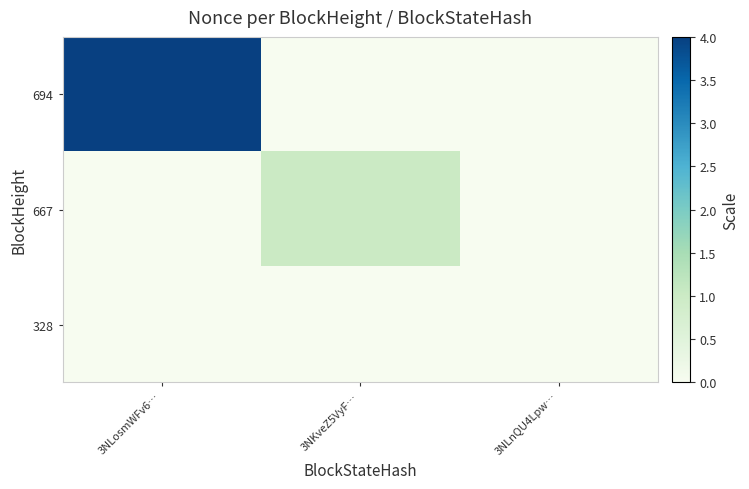

Between 3NLosmWFv6… and 3NKveZ5VyF…, which is larger?

3NLosmWFv6…